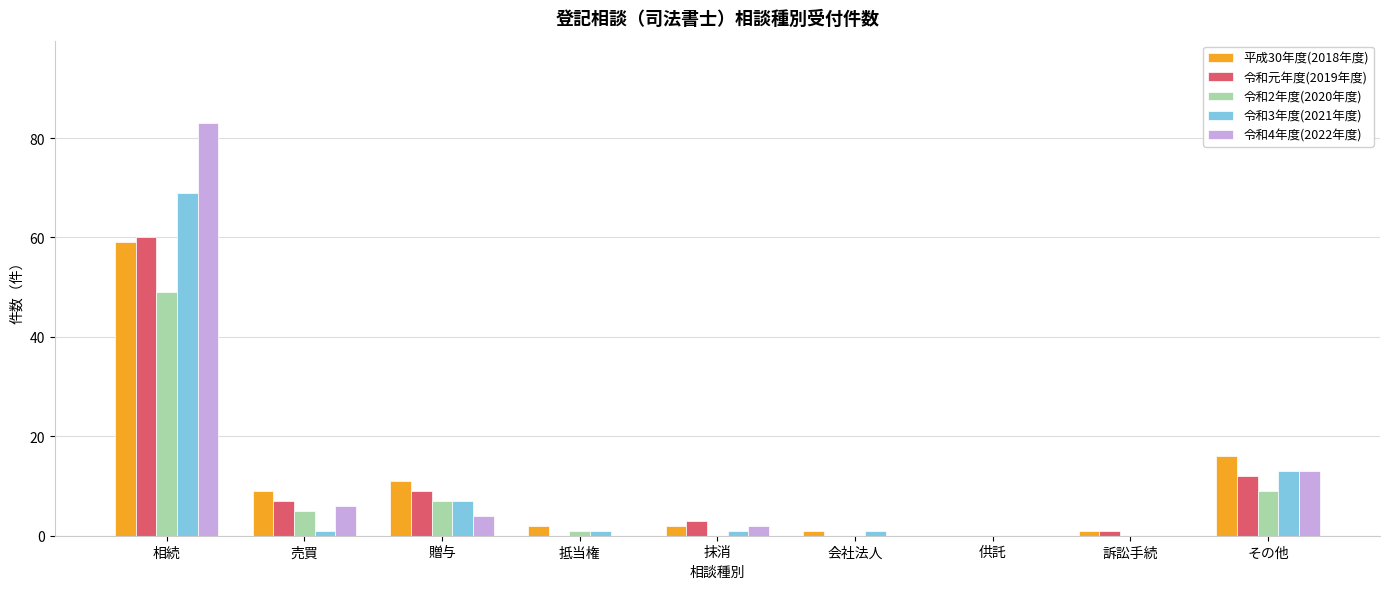

The value of 令和4年度(2022年度) at その他 is 13. True or false?

True